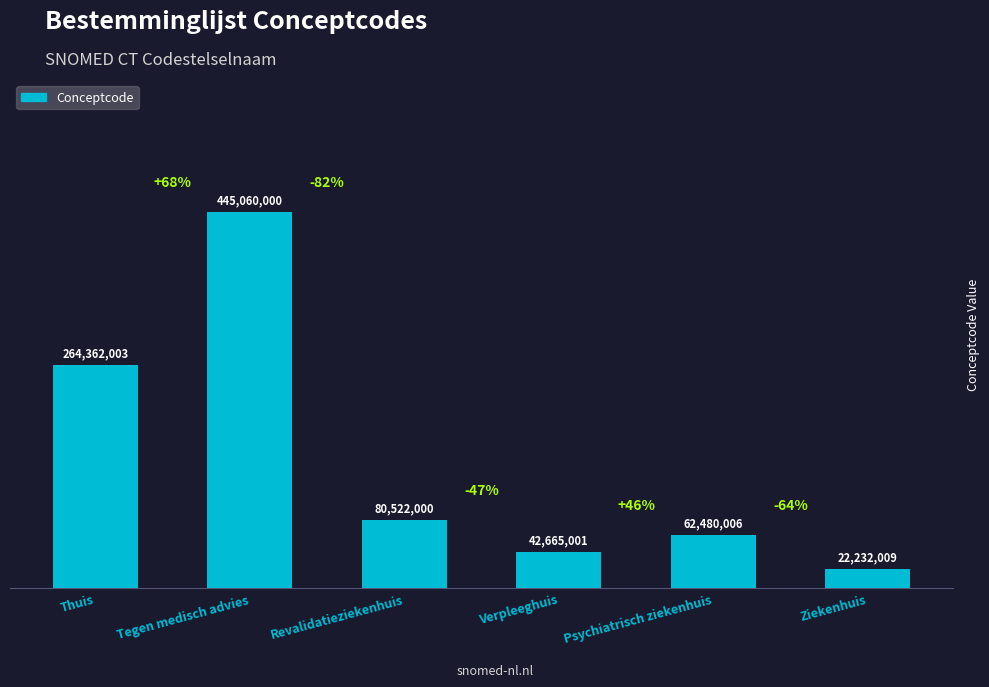

What is the difference between the values at Psychiatrisch ziekenhuis and Tegen medisch advies?

382579994